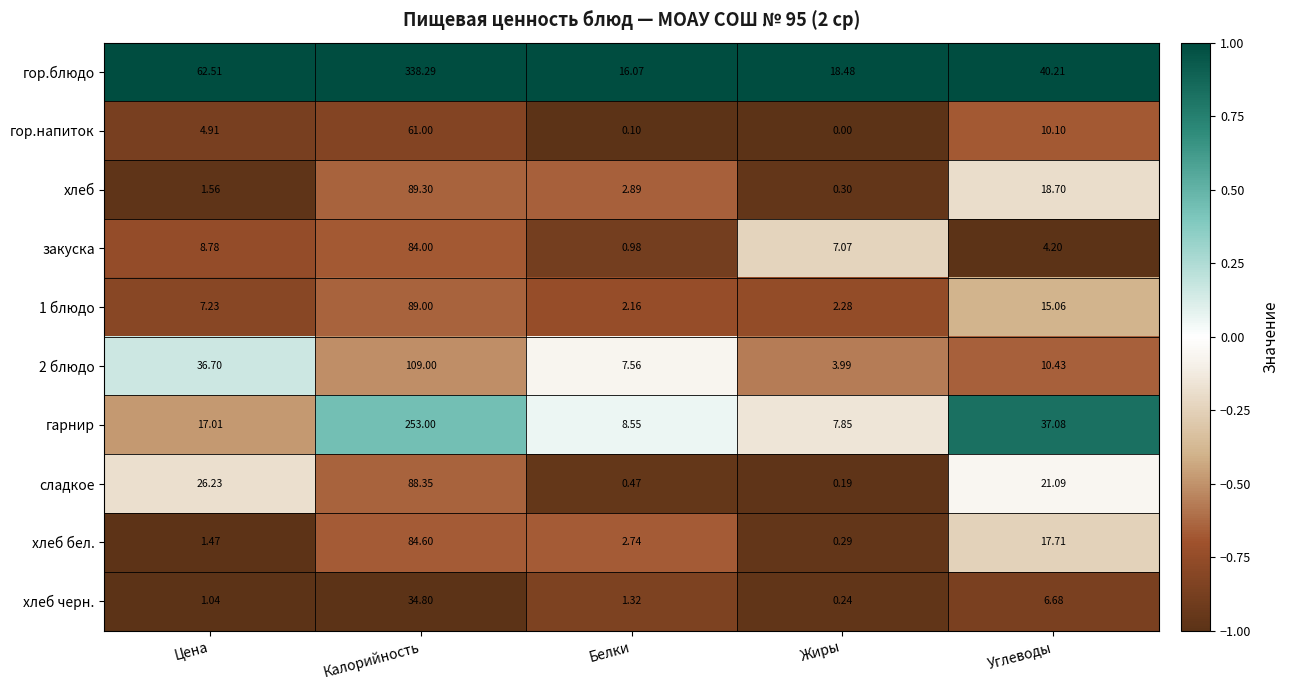

Which series has the largest range (max minus min)?

гор.блюдо